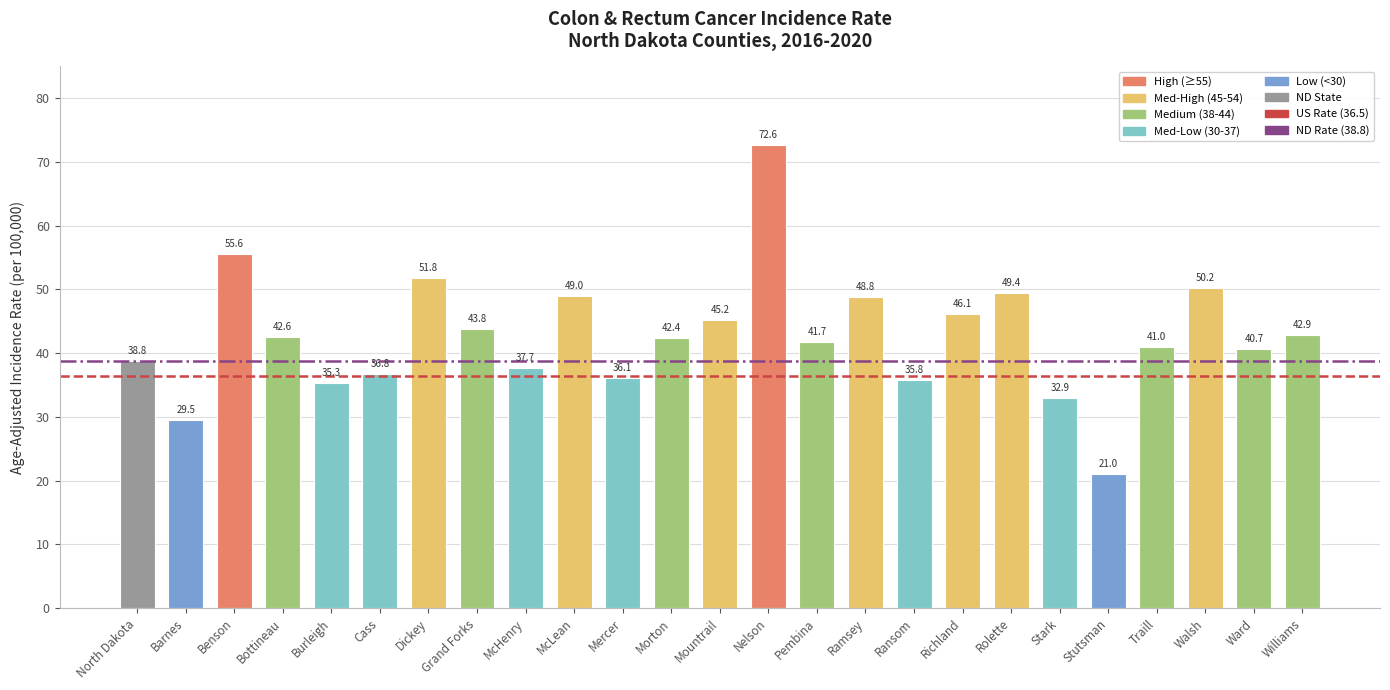

What is the value of the 24th bar from the left?

40.7